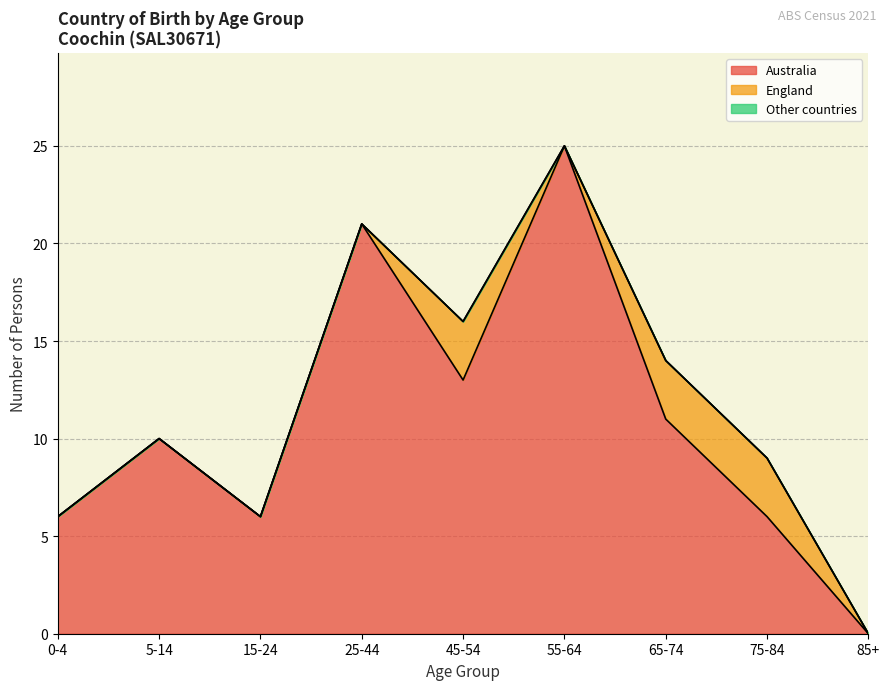

Rank the series at 55-64 from highest to lowest value.

Australia, England, Other countries